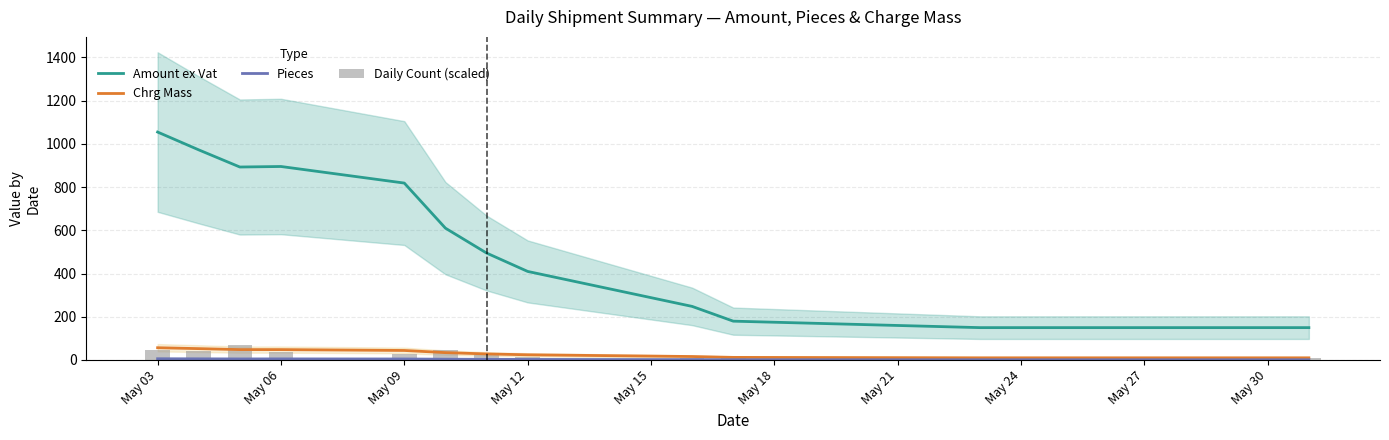

Which series has the largest range (max minus min)?

Amount ex Vat